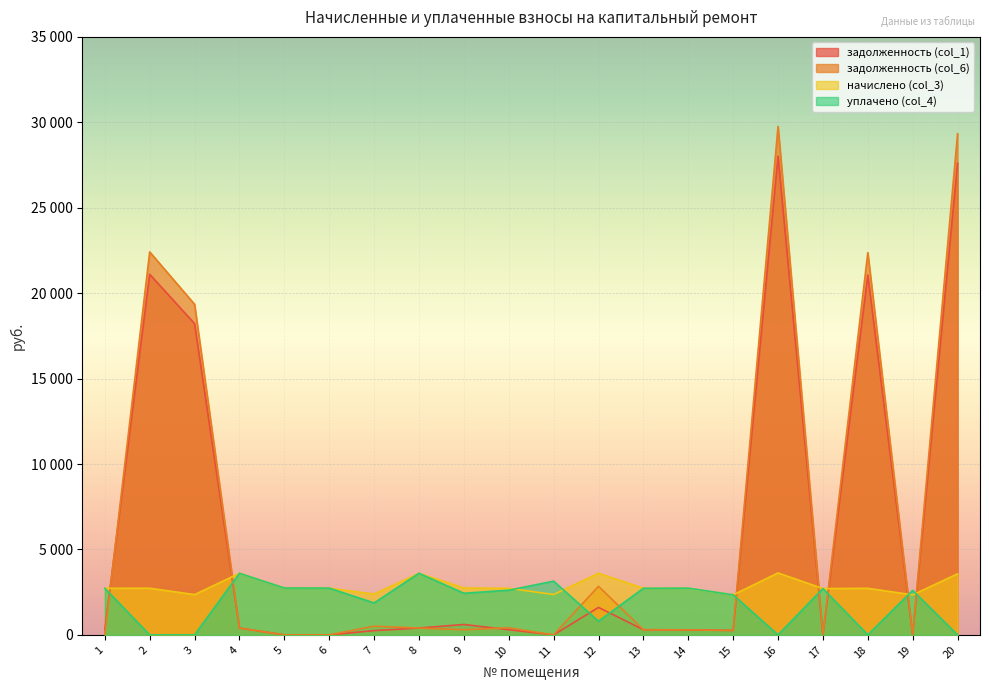

Which series ends up on top after the final intersection of задолженность (col_1) and начислено (col_3)?

задолженность (col_1)